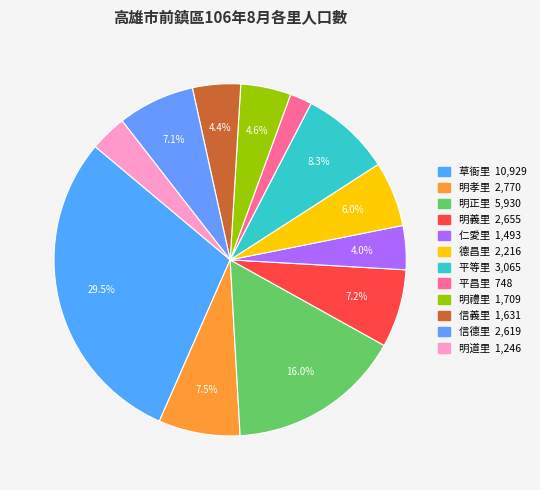

What percentage do 明孝里 and 明禮里 together represent?

12.1%